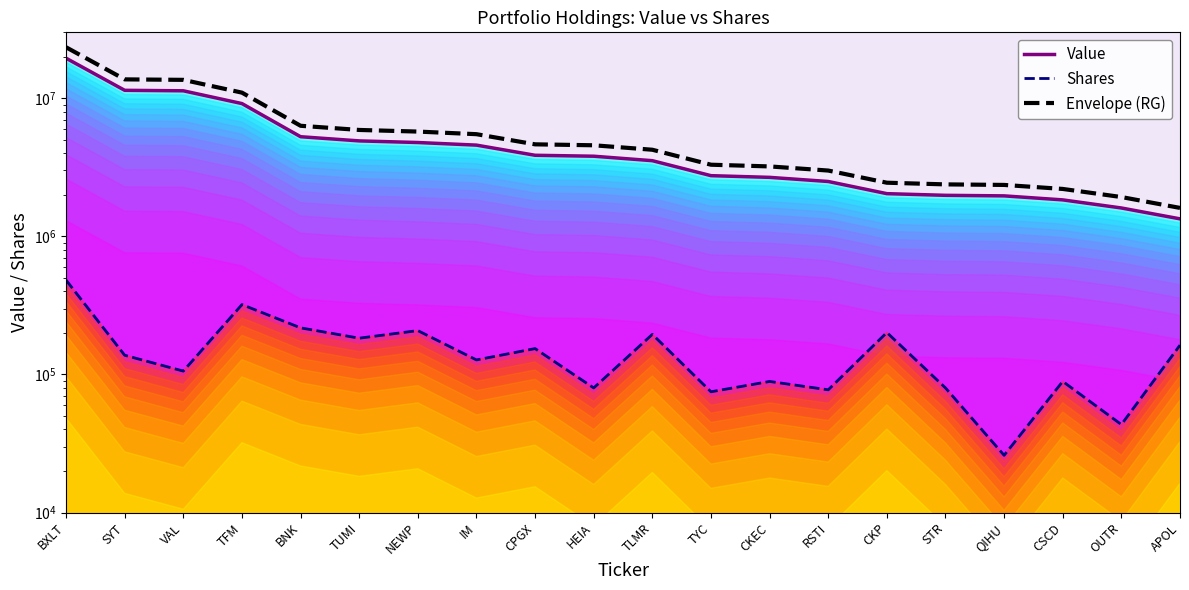

At how many categories does at least one series exceed 22703116?

1